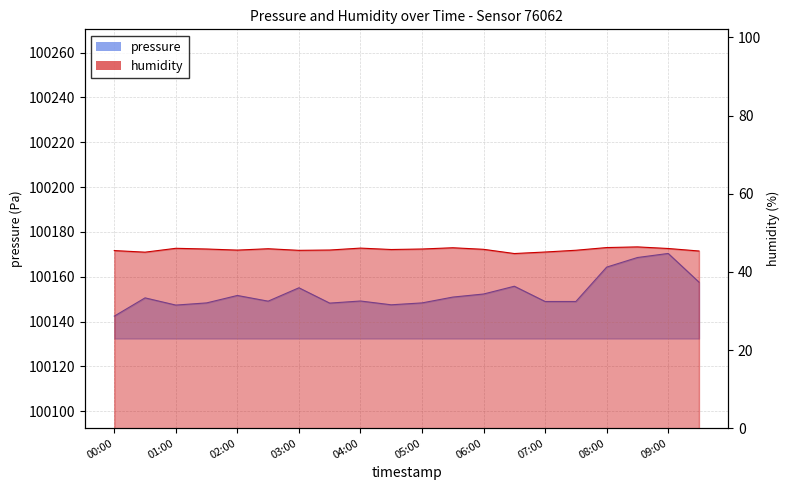

Reading right to left, extract all data points from this chart.

pressure: 09:30=100157.6	09:00=100170.4	08:30=100168.6	08:00=100164.3	07:30=100148.9	07:00=100148.9	06:30=100155.8	06:00=100152.3	05:30=100150.9	05:00=100148.3	04:30=100147.5	04:00=100149.2	03:30=100148.2	03:00=100155.1	02:30=100149.1	02:00=100151.6	01:30=100148.3	01:00=100147.3	00:30=100150.6	00:00=100142.4
humidity: 09:30=45.4	09:00=46.0	08:30=46.4	08:00=46.2	07:30=45.5	07:00=45.1	06:30=44.7	06:00=45.8	05:30=46.2	05:00=45.9	04:30=45.7	04:00=46.1	03:30=45.6	03:00=45.5	02:30=45.9	02:00=45.6	01:30=45.9	01:00=46.0	00:30=45.0	00:00=45.5